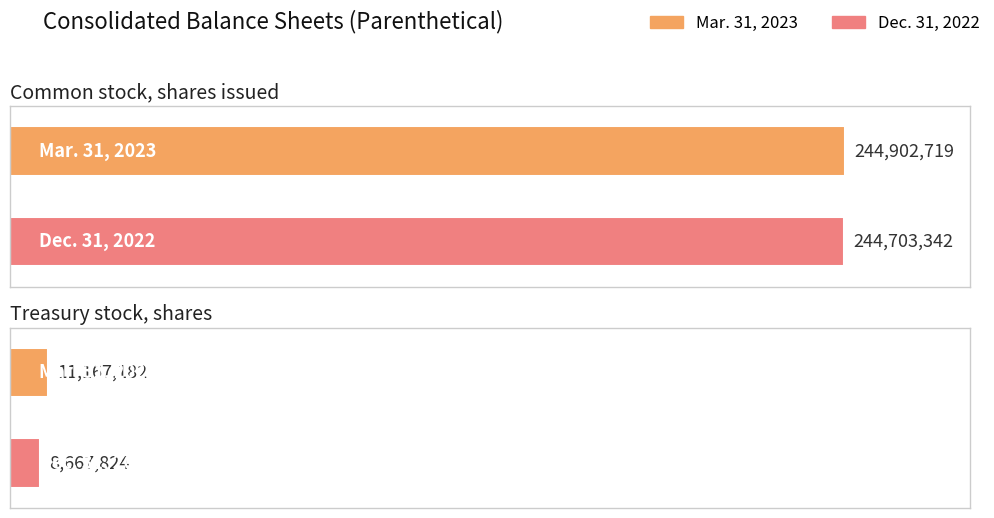

What is the difference between the Dec. 31, 2022 values at Common stock, shares issued and Treasury stock, shares?

236035518